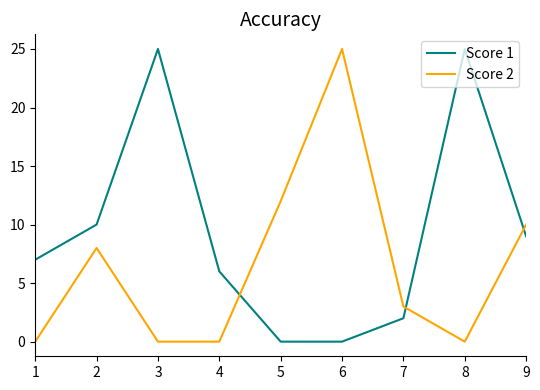

At 3, list the series in order from smallest to largest.

Score 2, Score 1